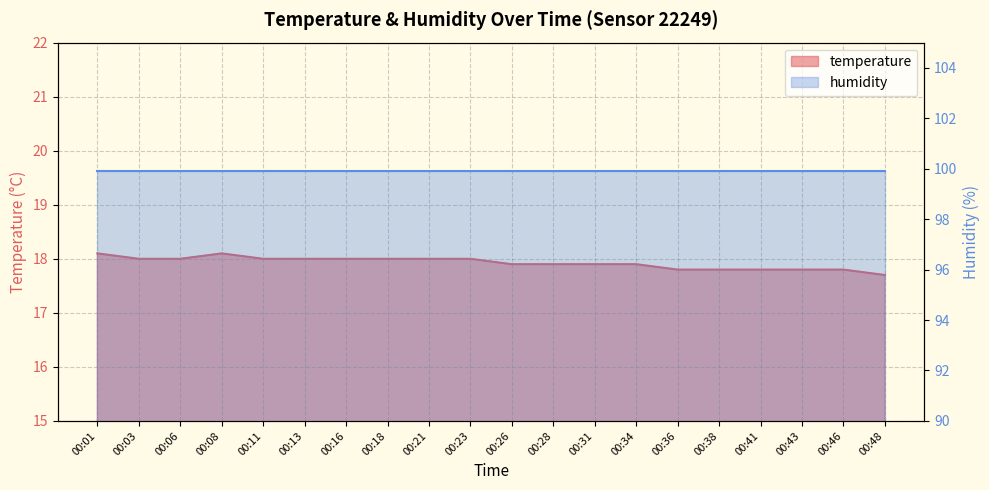

Rank the categories by value from highest to lowest.

00:01, 00:08, 00:03, 00:06, 00:11, 00:13, 00:16, 00:18, 00:21, 00:23, 00:26, 00:28, 00:31, 00:34, 00:36, 00:38, 00:41, 00:43, 00:46, 00:48